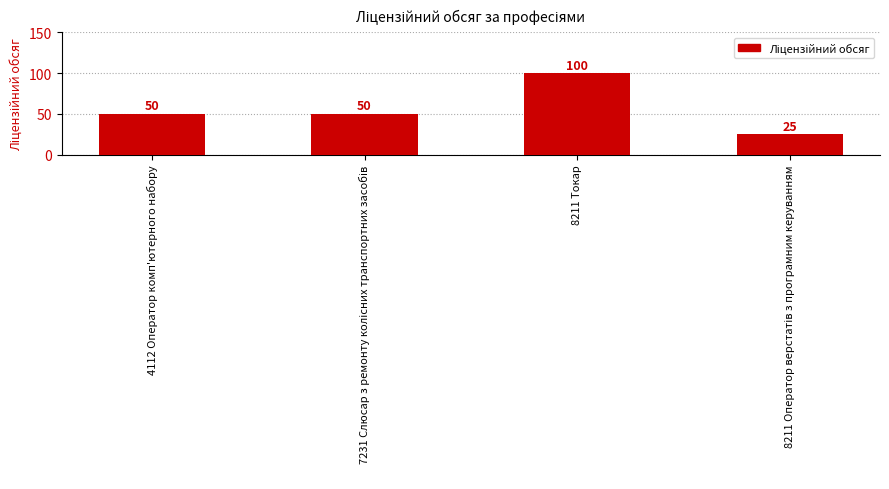

Count the number of categories in the chart.

4